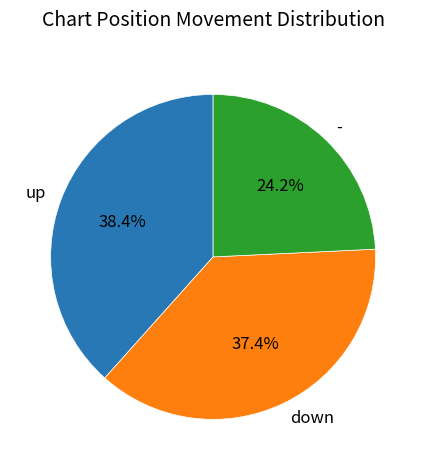

What is the total percentage of - and down?

61.6%